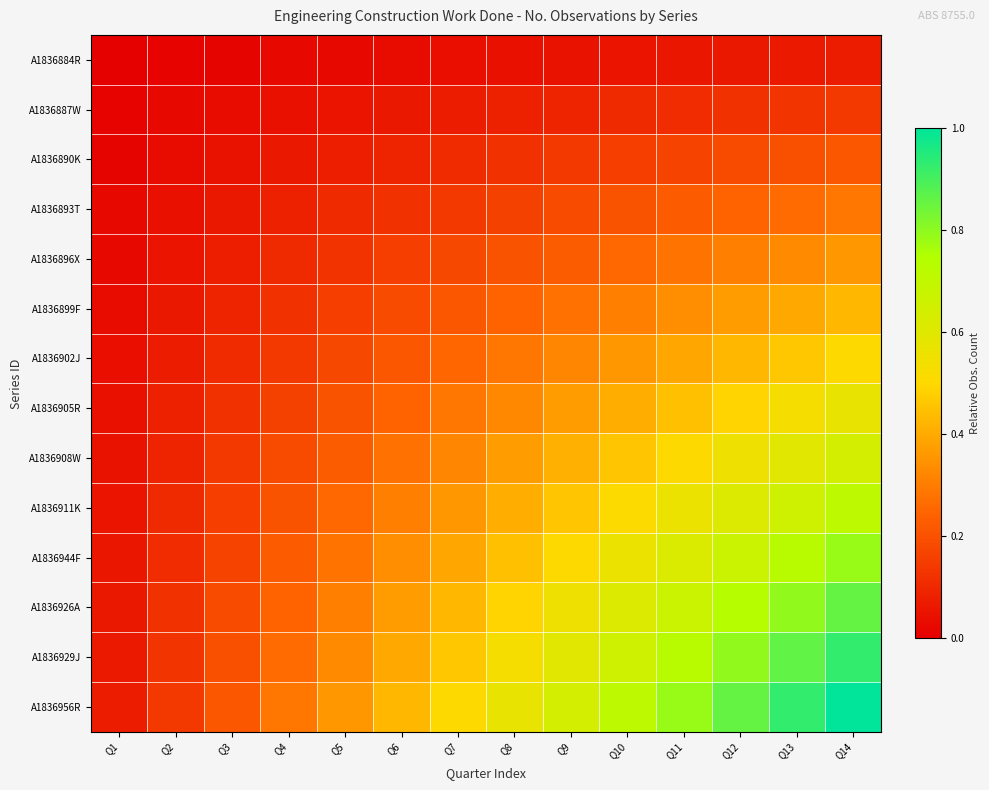

What is the maximum value shown in the chart?

1.0